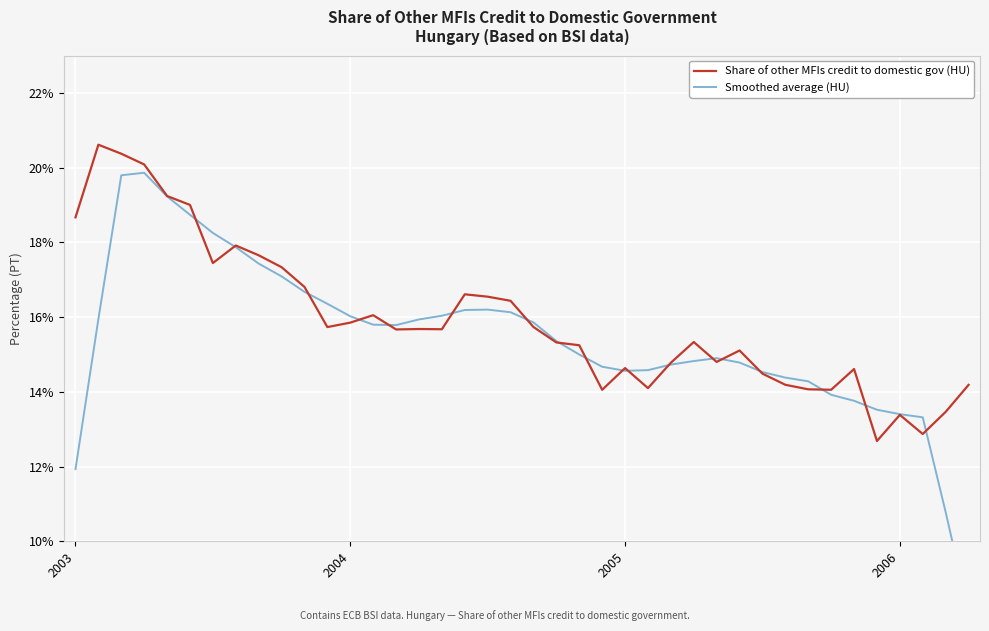

Reading left to right, what are all the values shown in this chart?

Share of other MFIs credit to domestic gov (HU): 18.7	20.6	20.4	20.1	19.2	19.0	17.4	17.9	17.7	17.3	16.8	15.7	15.9	16.1	15.7	15.7	15.7	16.6	16.5	16.4	15.7	15.3	15.2	14.1	14.6	14.1	14.8	15.3	14.8	15.1	14.5	14.2	14.1	14.1	14.6	12.7	13.4	12.9	13.5	14.2
Smoothed average (HU): 11.9	15.9	19.8	19.9	19.2	18.7	18.3	17.9	17.4	17.1	16.7	16.4	16.0	15.8	15.8	15.9	16.0	16.2	16.2	16.1	15.9	15.4	15.0	14.7	14.6	14.6	14.7	14.8	14.9	14.8	14.5	14.4	14.3	13.9	13.8	13.5	13.4	13.3	10.8	8.1